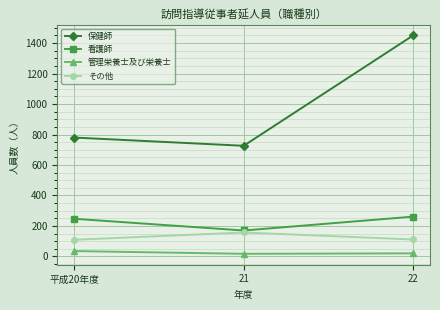

What is the maximum value for その他?

157